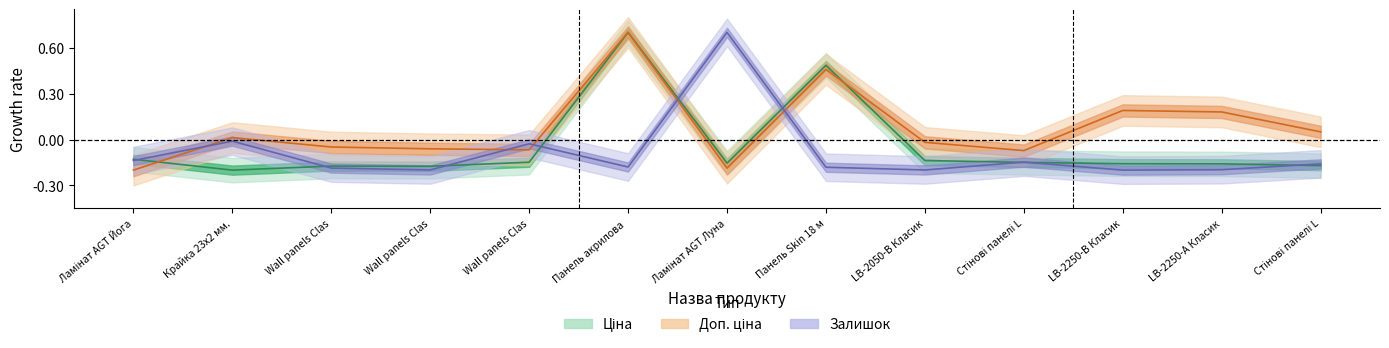

True or false: Доп. ціна and Ціна cross at least once.

True